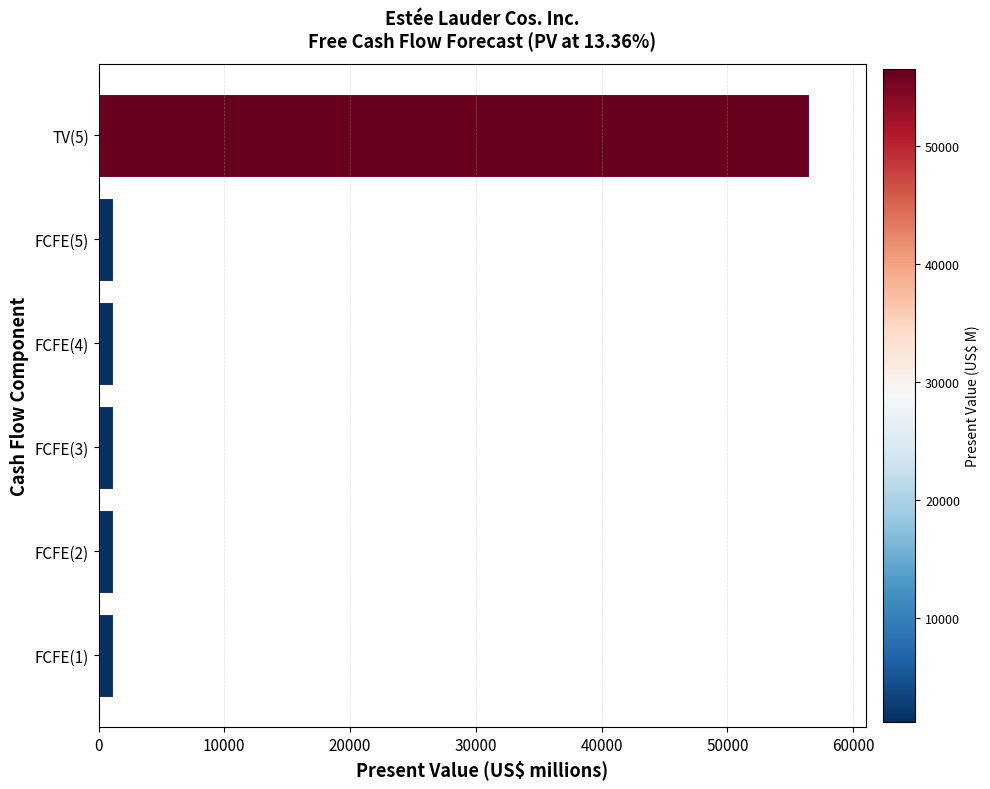

What is the smallest value displayed?

1150